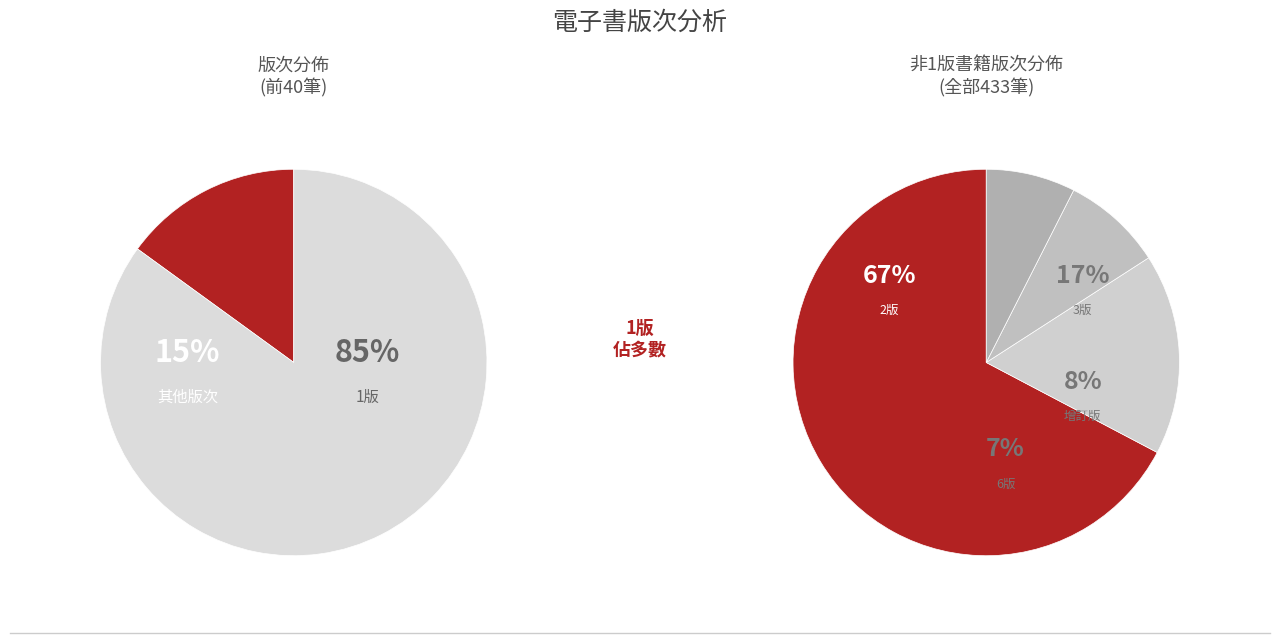

What is the majority slice?

1版